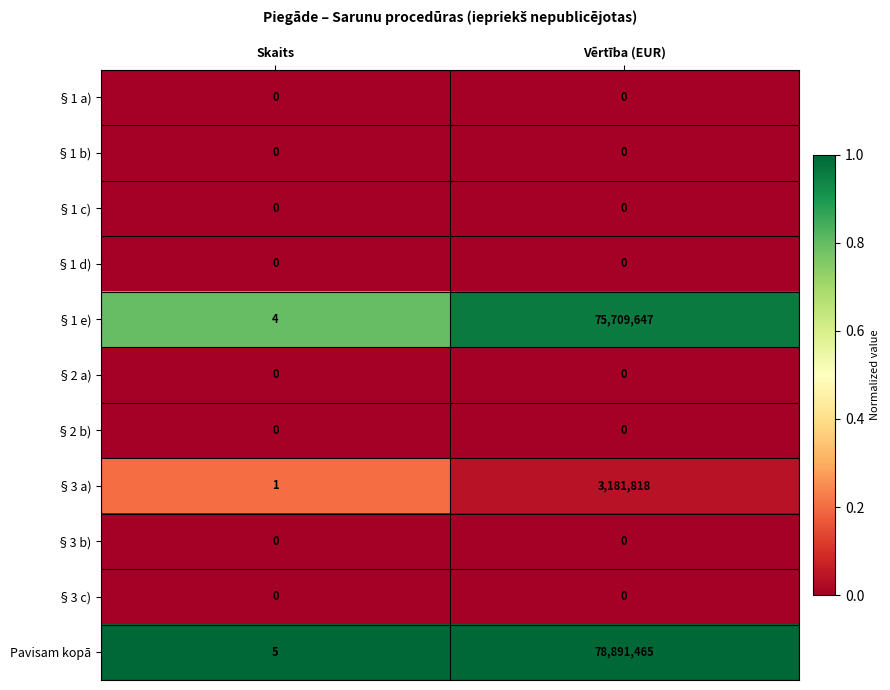

What is the greatest value displayed?

78891465